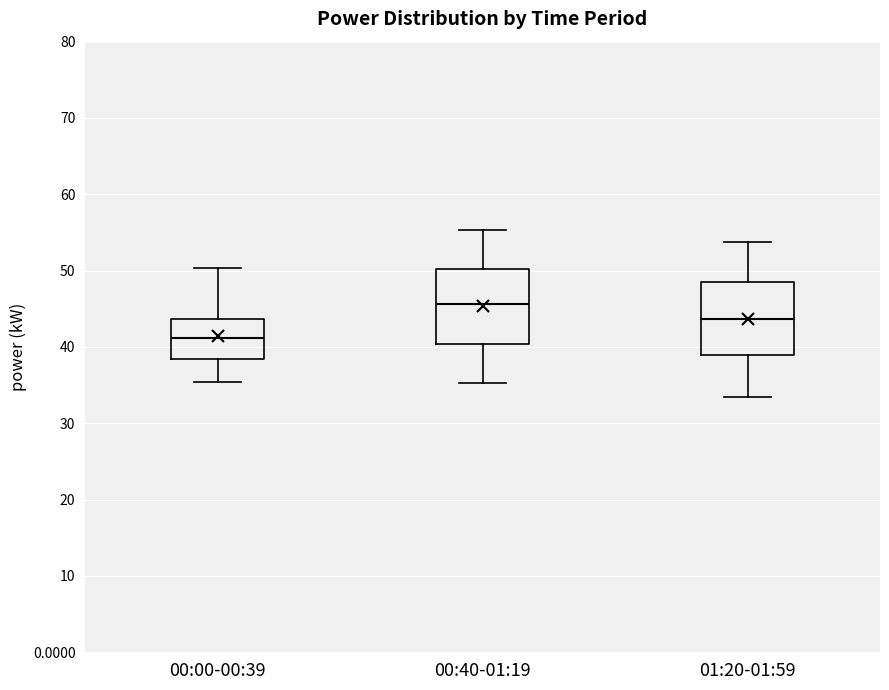

Reading left to right, read every box against the y-axis: the position of its median line, the range the box covers, and the ends of its whiskers. The values are not printed on the chart, so give them approximately, as read against the axis.

00:00-00:39: median 41, box 38 to 44, whiskers 35 to 50
00:40-01:19: median 46, box 40 to 50, whiskers 35 to 55
01:20-01:59: median 44, box 39 to 48, whiskers 33 to 54